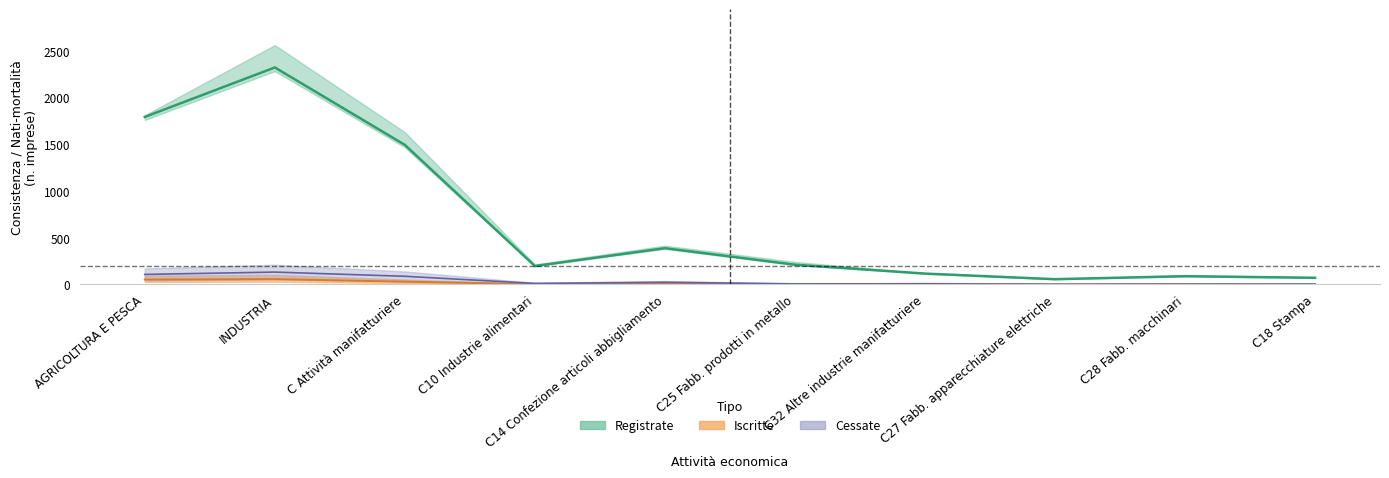

Which has a higher value, C14 Confezione articoli abbigliamento or C18 Stampa?

C14 Confezione articoli abbigliamento